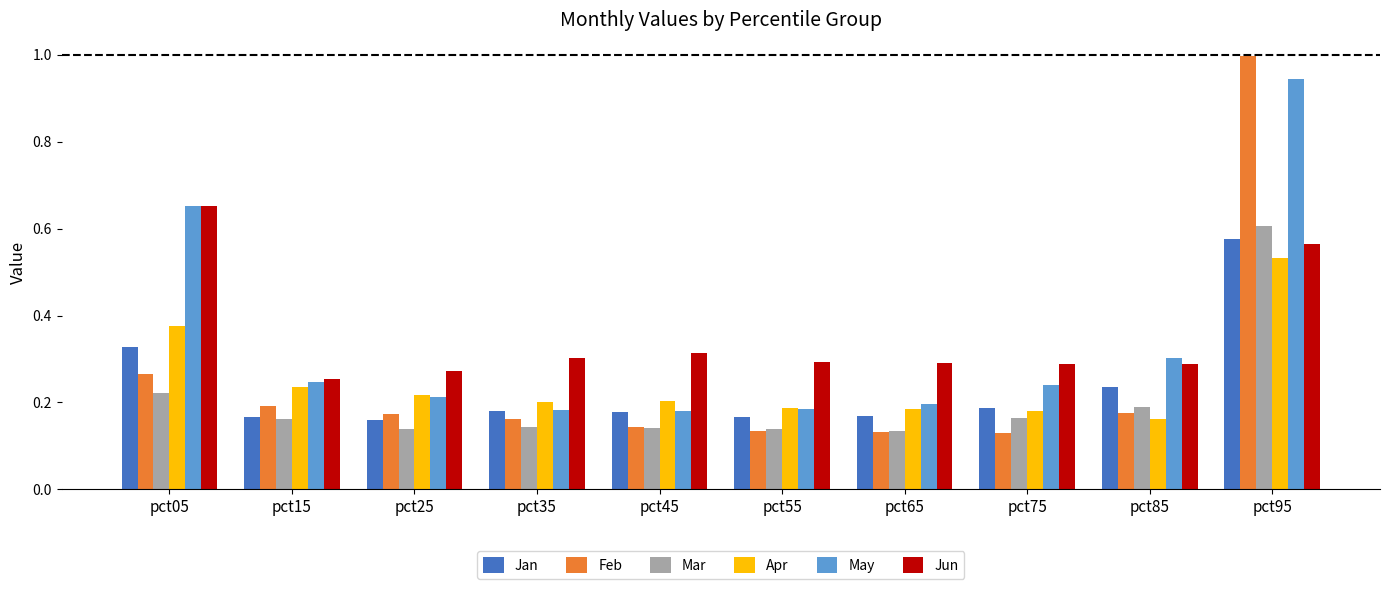

Is it true that Apr equals 0.3 at pct45?

False